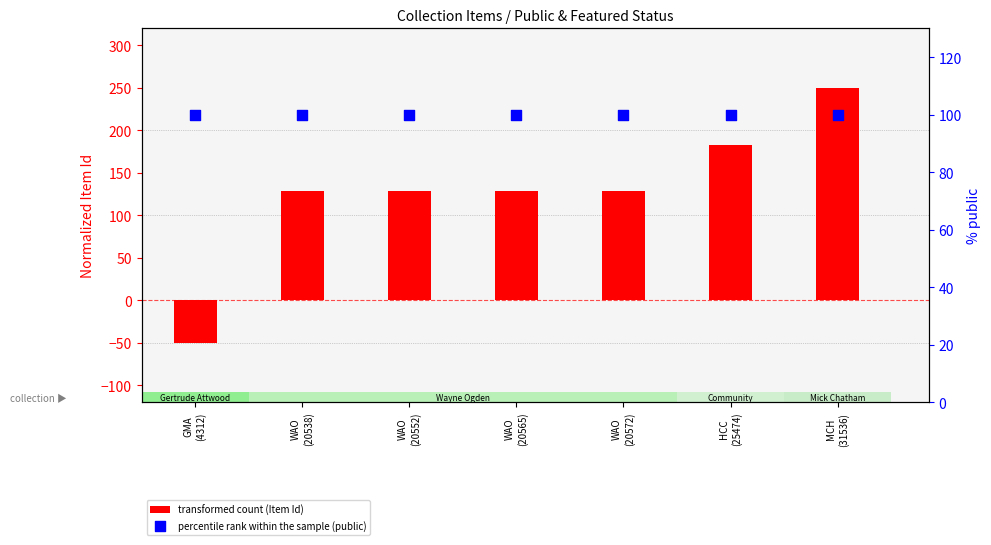

What is the total value across all series at WAO
(20538)?

228.8